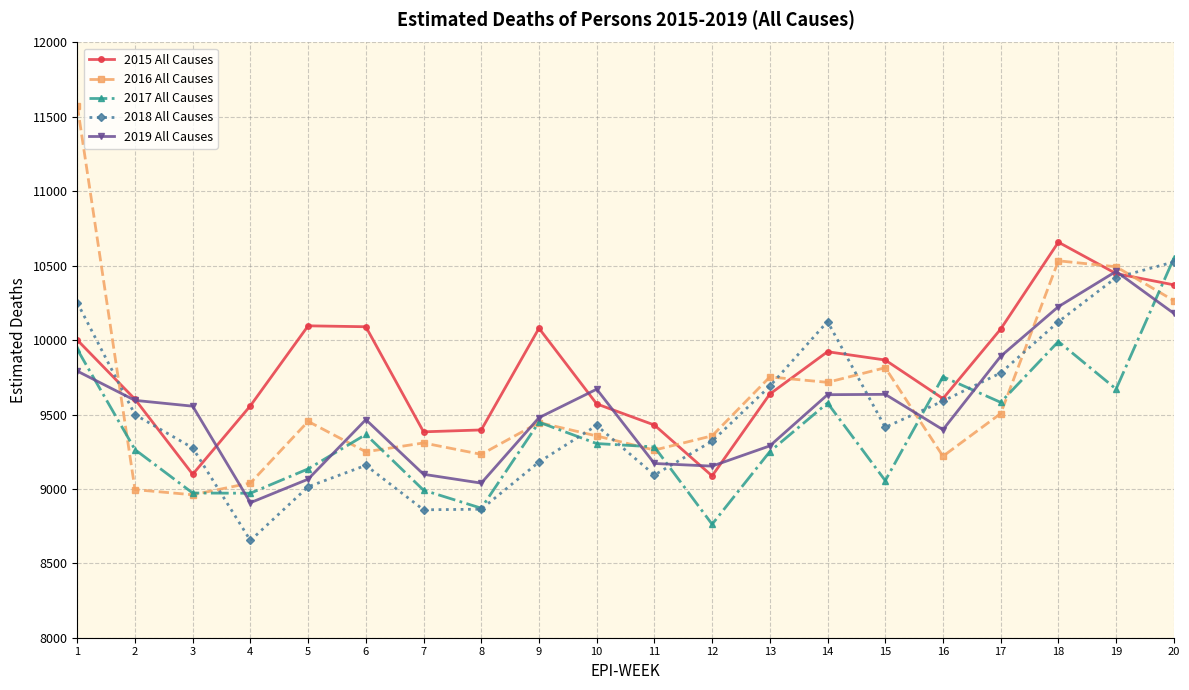

What is the spread (max minus min) of values at 20?

369.6